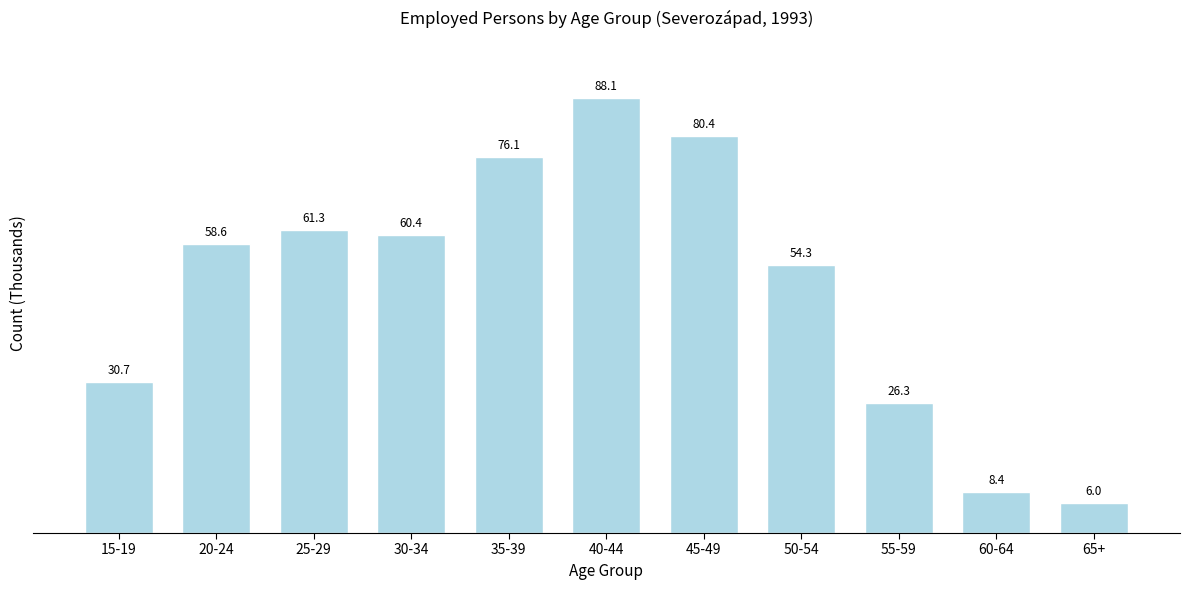

Reading left to right, transcribe all the data shown in this chart.

15-19=30.7	20-24=58.6	25-29=61.3	30-34=60.4	35-39=76.1	40-44=88.1	45-49=80.4	50-54=54.3	55-59=26.3	60-64=8.4	65+=6.0